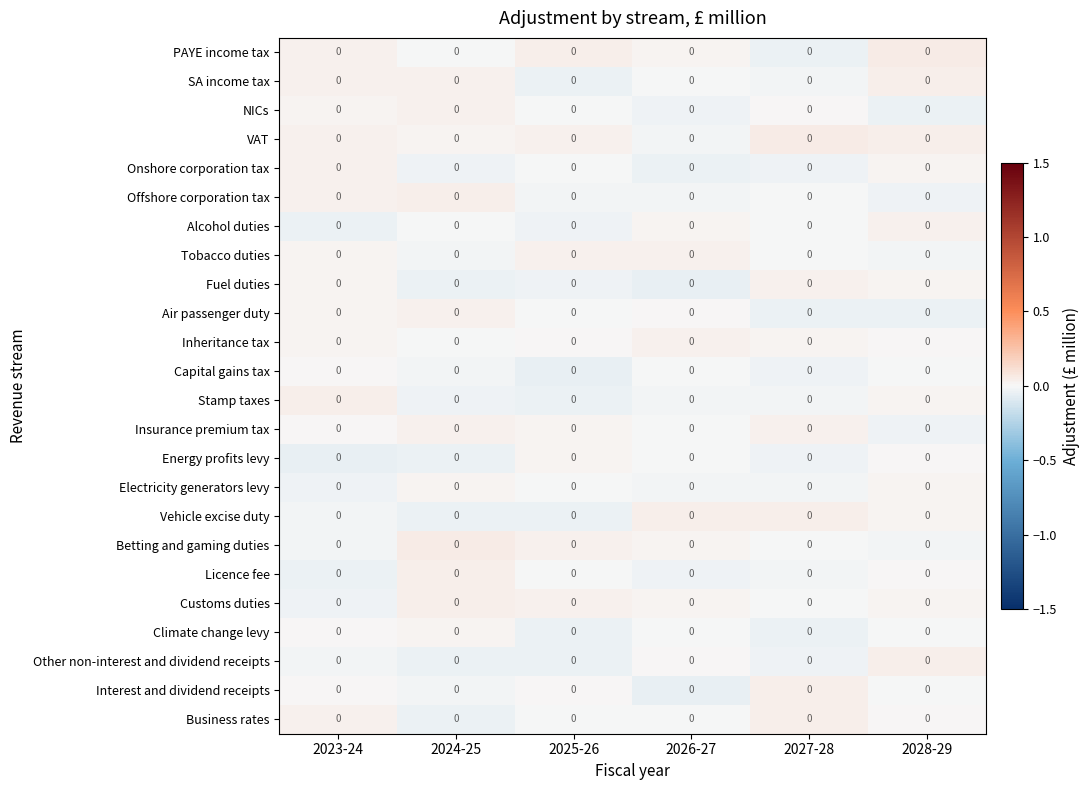

The value of Insurance premium tax at 2024-25 is 0.0. True or false?

True